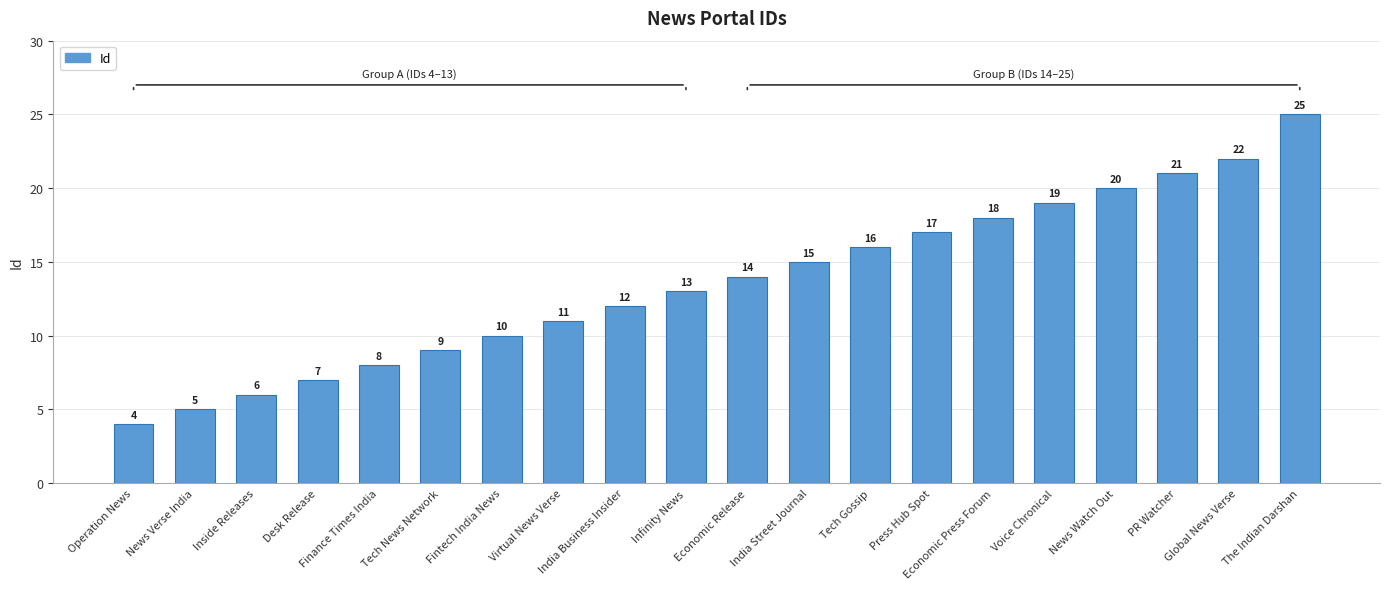

Does the chart contain stacked bars?

No